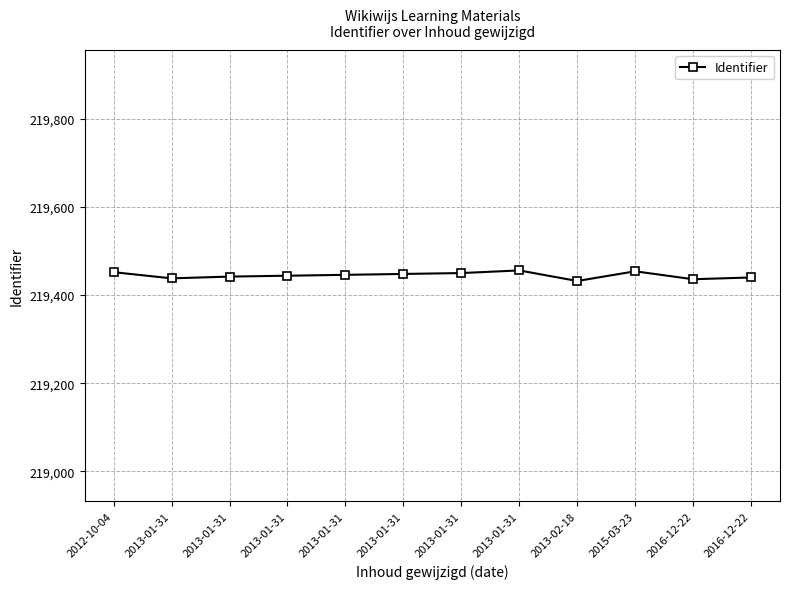

Is this an area chart (filled region under the line)?

No